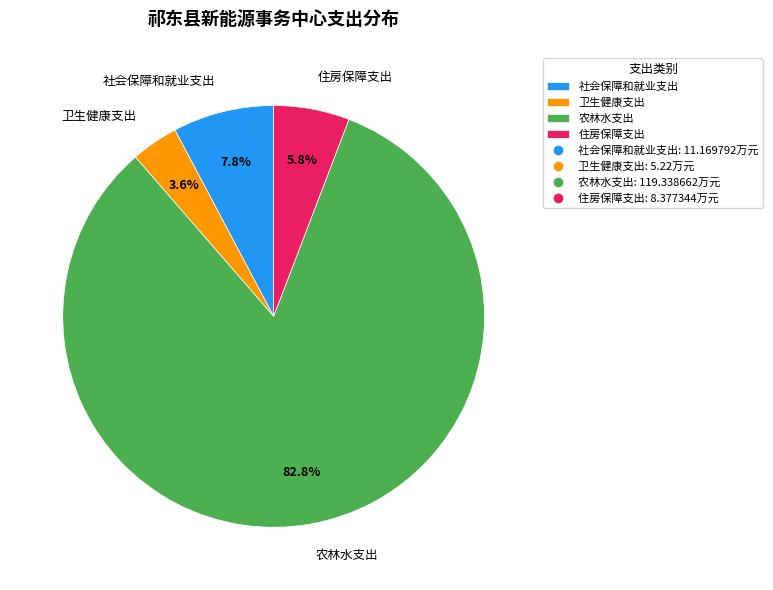

Is it true that 住房保障支出 is 1% of the pie?

False